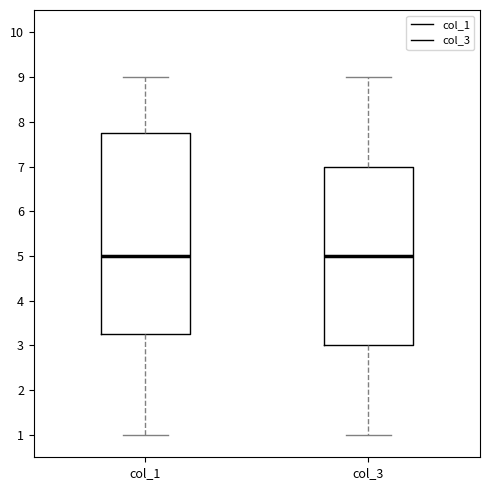

Reading left to right, read every box against the y-axis: the position of its median line, the range the box covers, and the ends of its whiskers. The values are not printed on the chart, so give them approximately, as read against the axis.

col_1: median 5.0, box 3.3 to 7.8, whiskers 1.0 to 9.0
col_3: median 5.0, box 3.0 to 7.0, whiskers 1.0 to 9.0